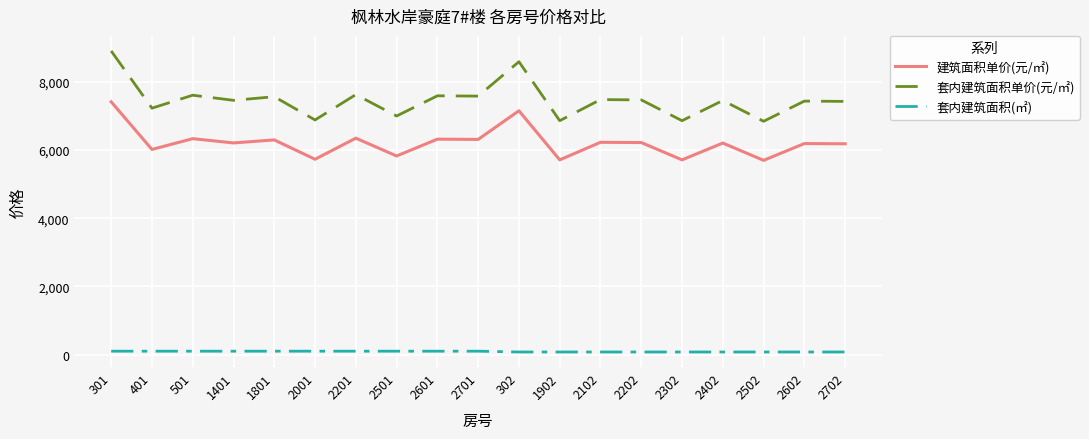

Where is 建筑面积单价(元/㎡) nearest to the value 6551?

2201